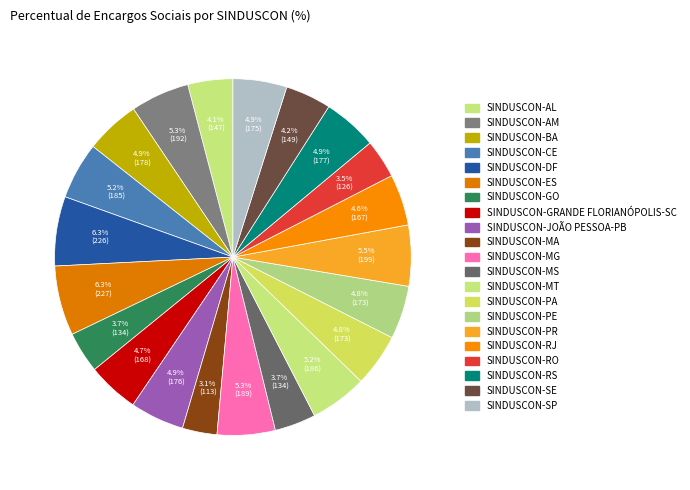

True or false: SINDUSCON-MA accounts for 1% of the total.

False